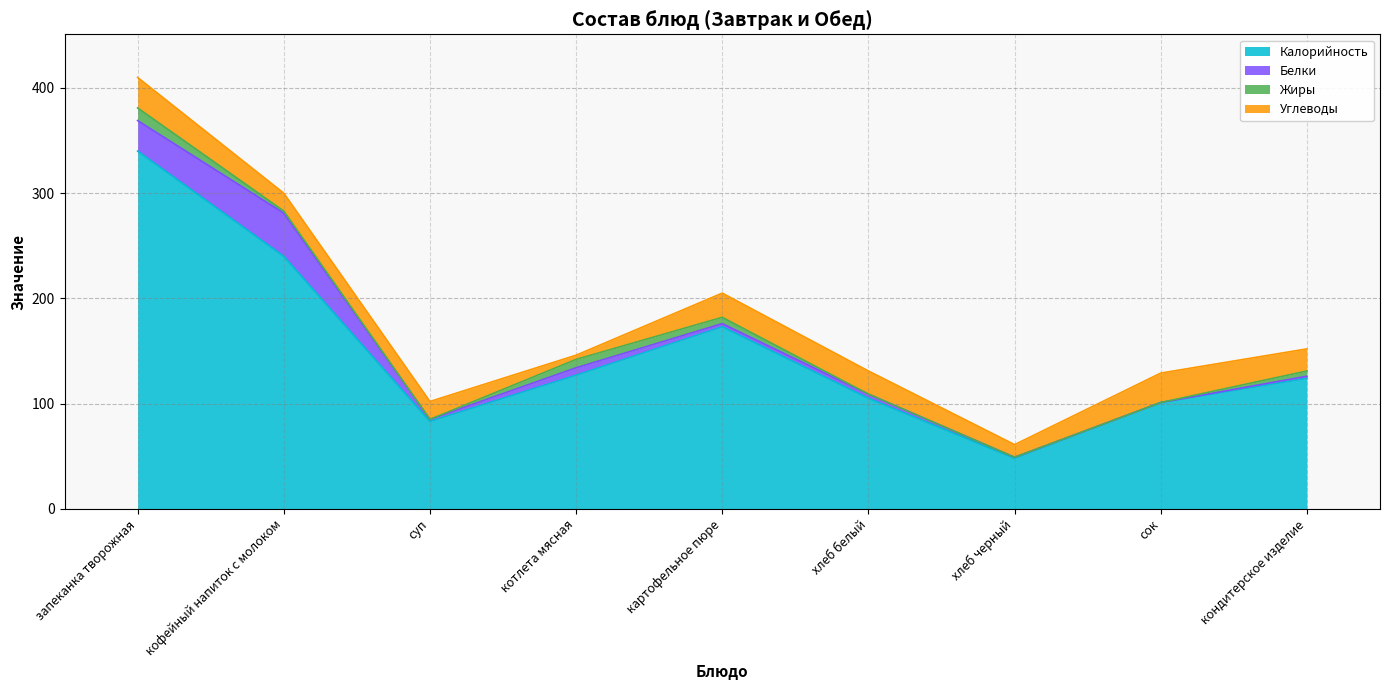

What is the label of the 5th point from the left?

картофельное пюре